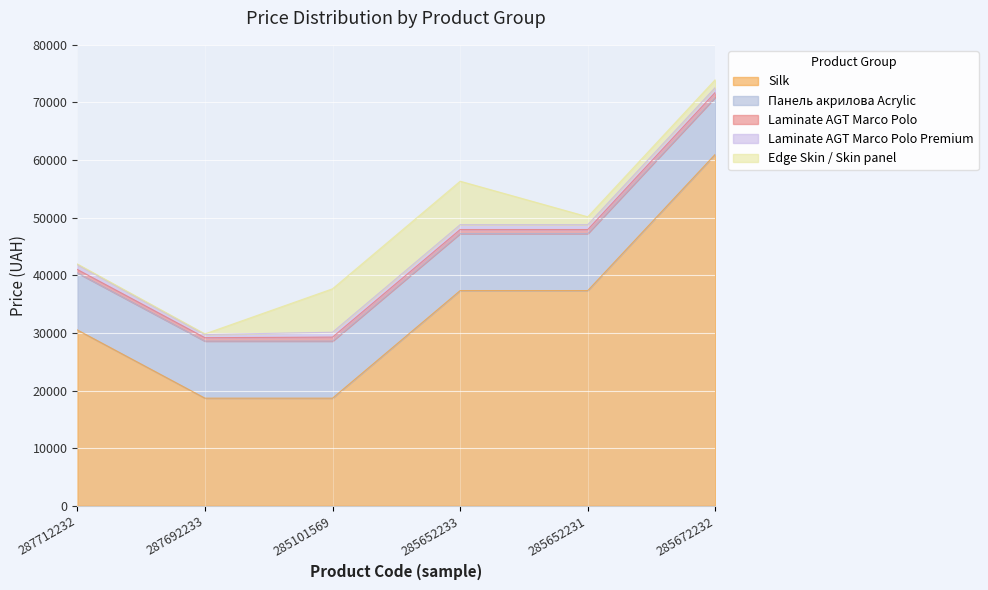

Does the chart display data point markers on the line(s)?

No